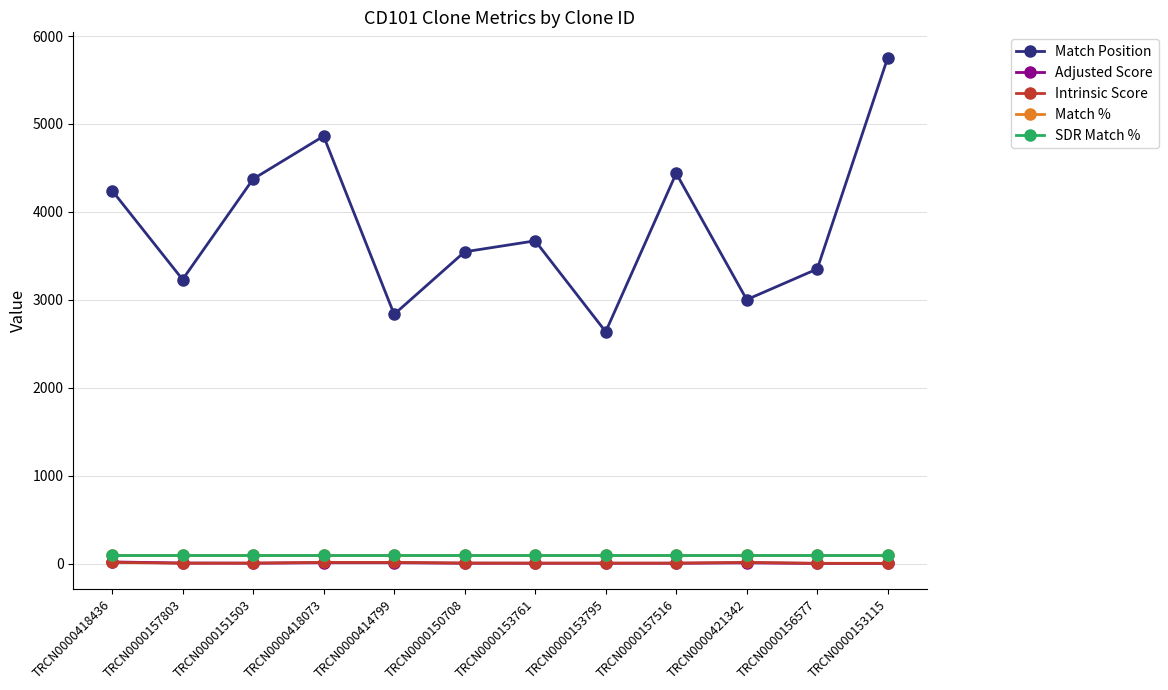

Does the chart display data point markers on the line(s)?

Yes